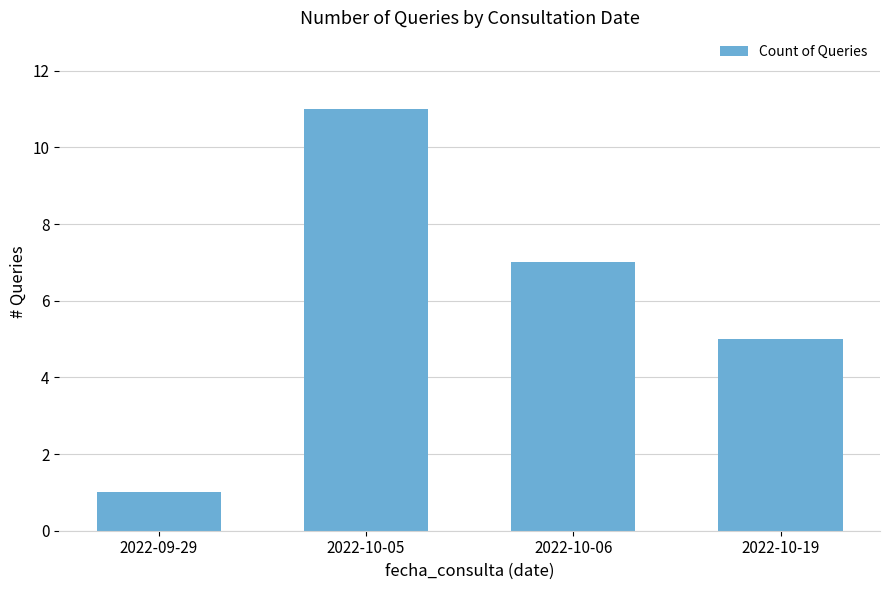

Count the values in the range 5 to 11.

3